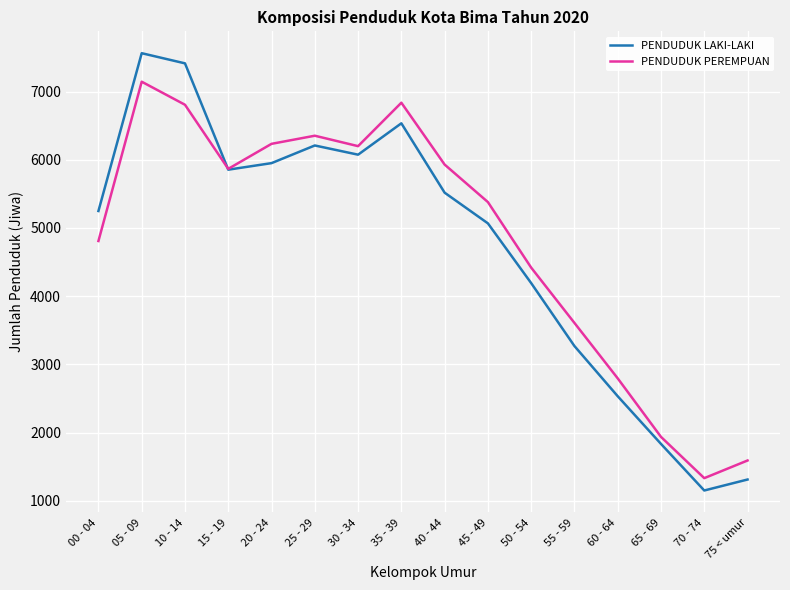

What is the difference between the PENDUDUK LAKI-LAKI values at 35 - 39 and 30 - 34?

460